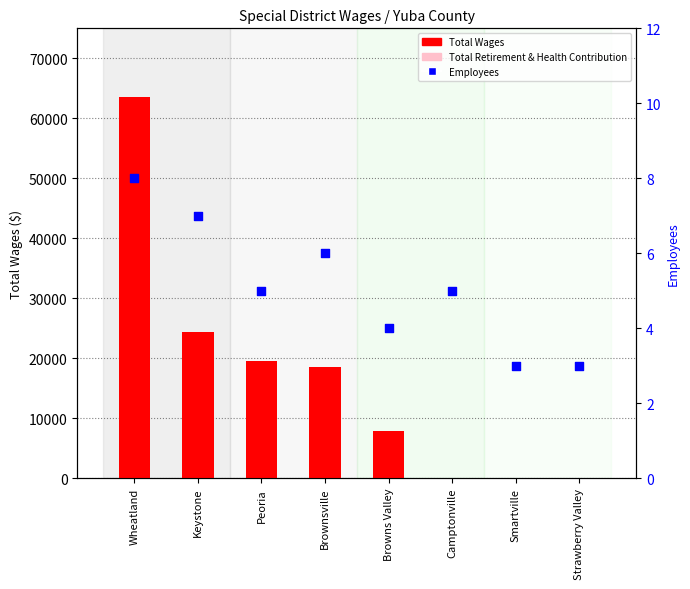

Which series reaches the minimum Y coordinate?

Total Wages